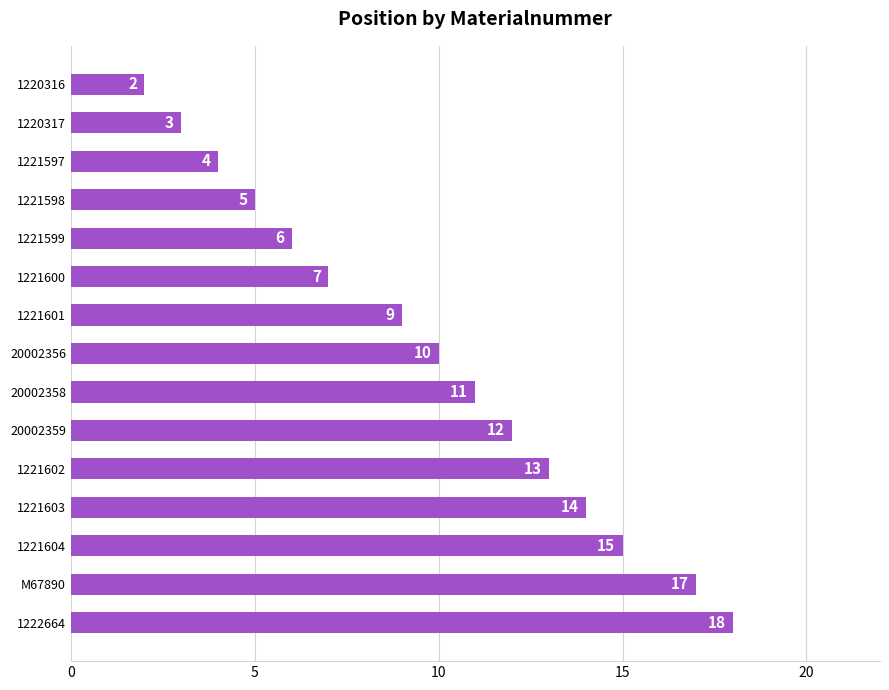

Are the bars horizontal?

Yes